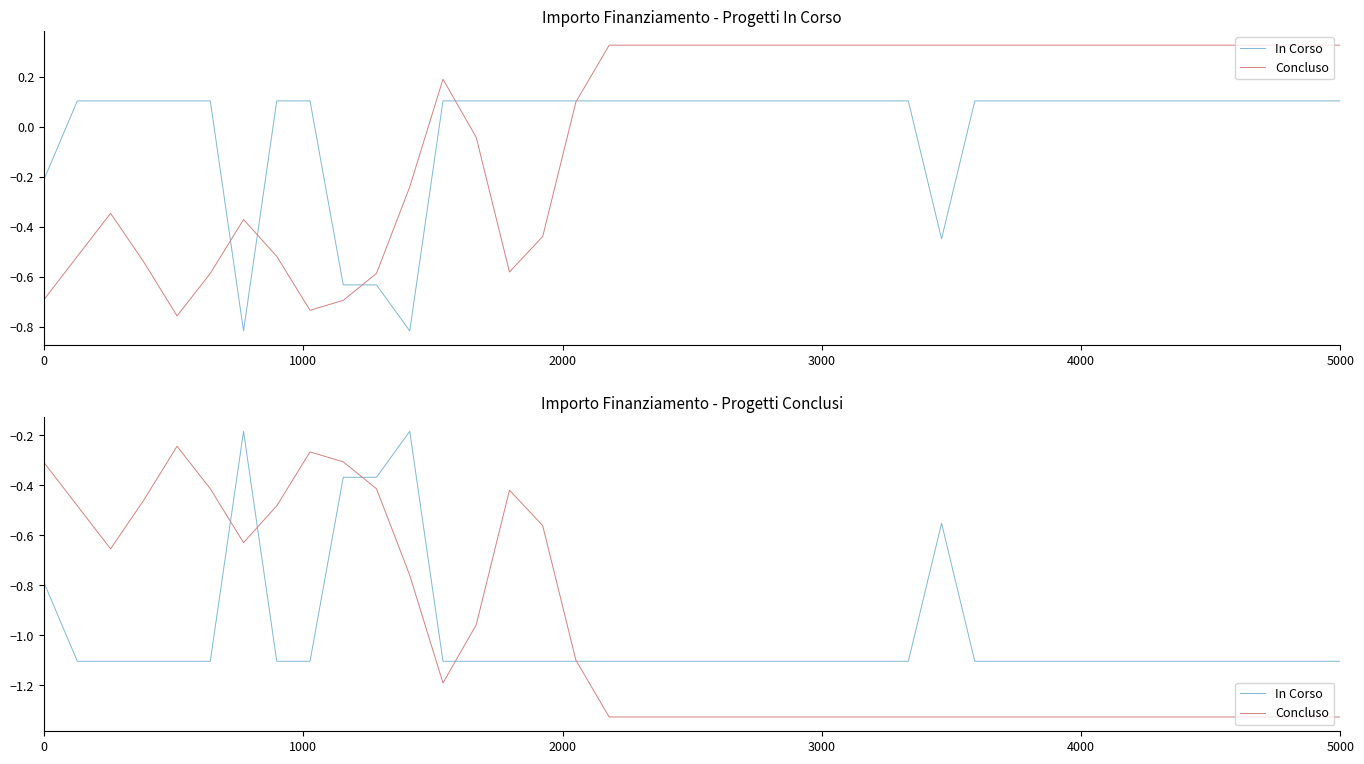

How many lines are shown in the chart?

2